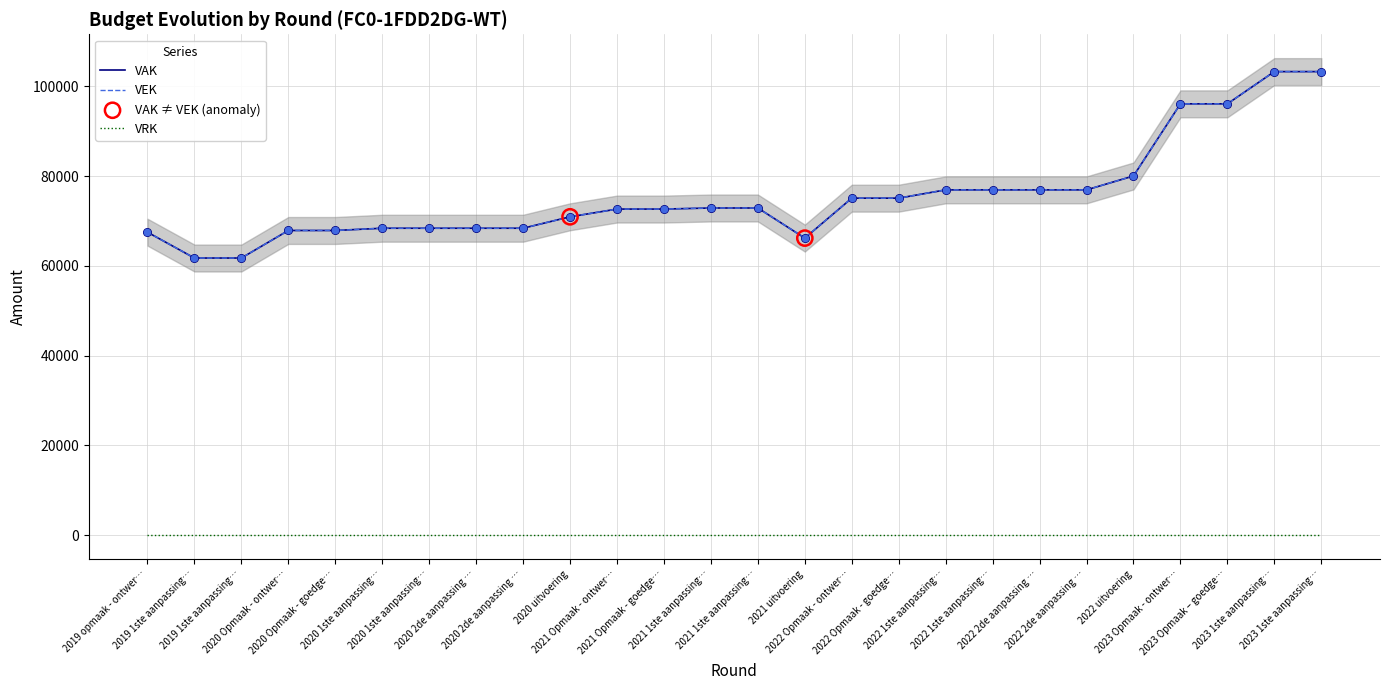

Which series has the largest total across all categories?

VAK